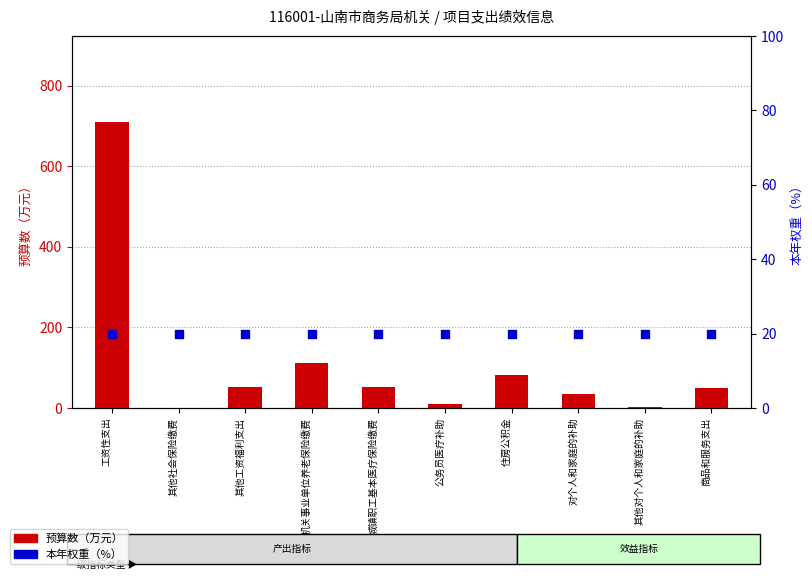

Which series has the largest Y range (max minus min)?

预算数（万元）